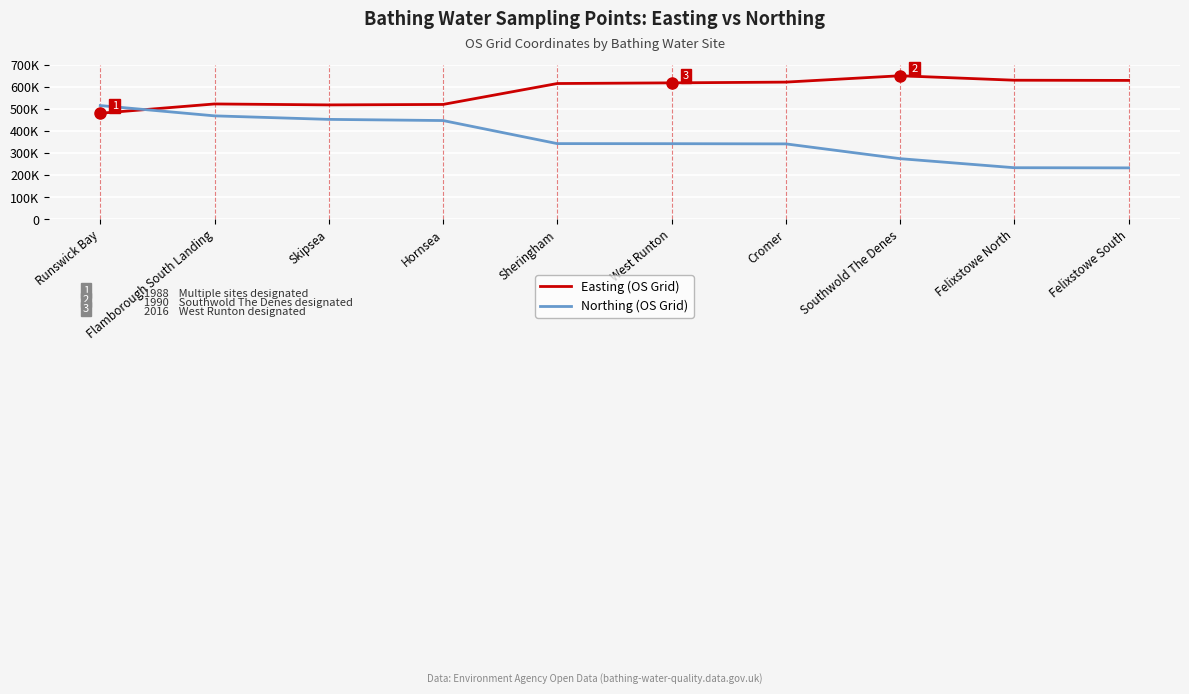

What value does the Easting (OS Grid) series have at Flamborough South Landing, to the nearest 50?

523100